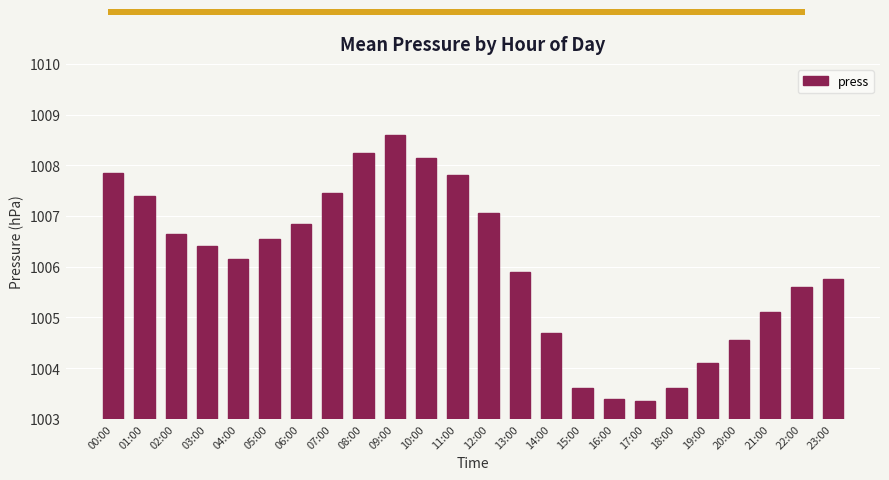

What is the label of the 4th bar from the right?

20:00